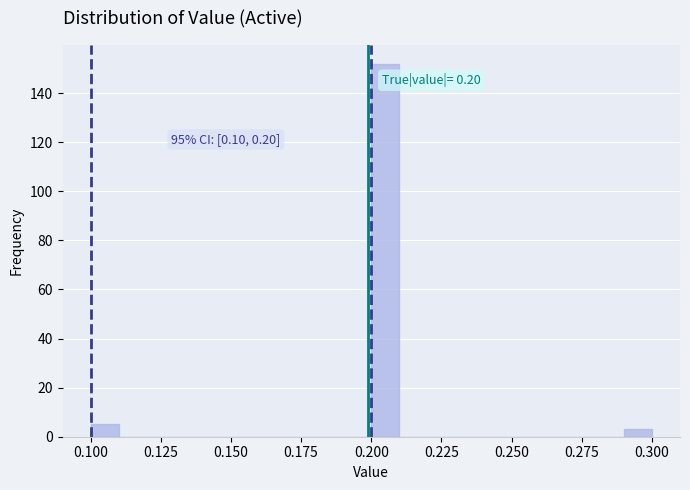

Around what value on the x-axis is the tallest bar? Give the approximate position of its centre, as read against the axis.

0.205